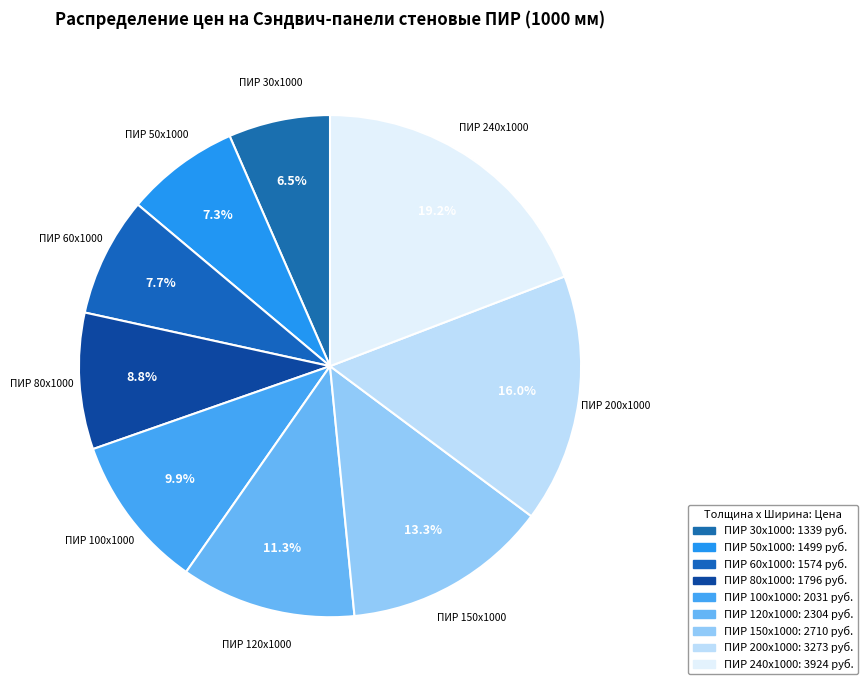

To the nearest percent, what portion does ПИР 50x1000 represent?

7%